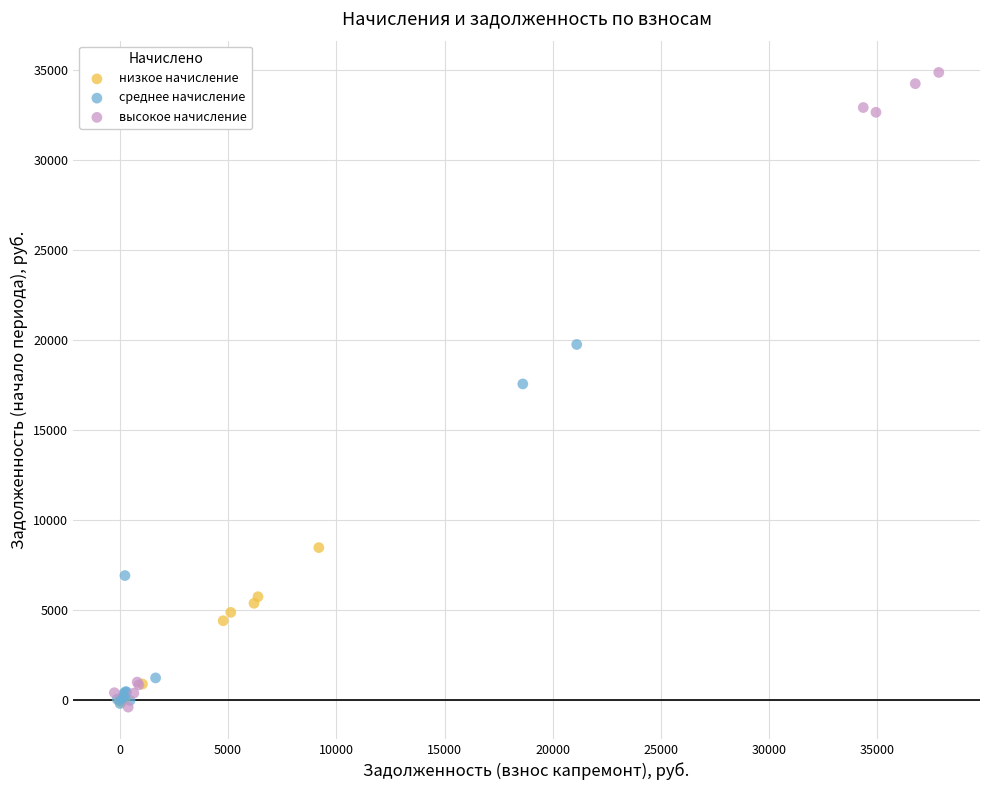

Which series has the largest Y range (max minus min)?

высокое начисление